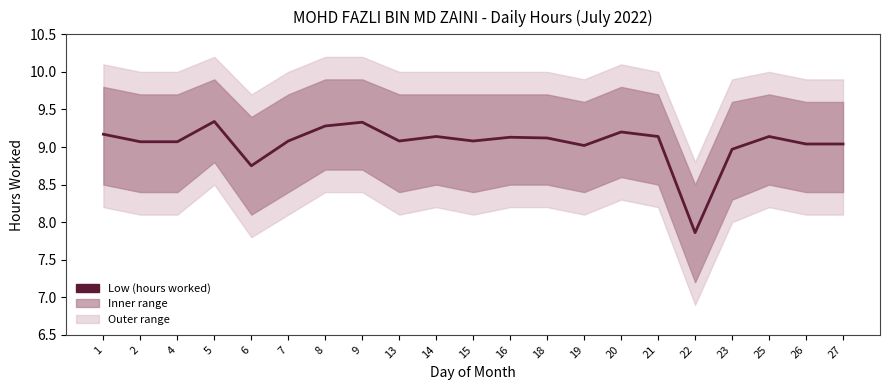

At which label is the value closest to 8?

22